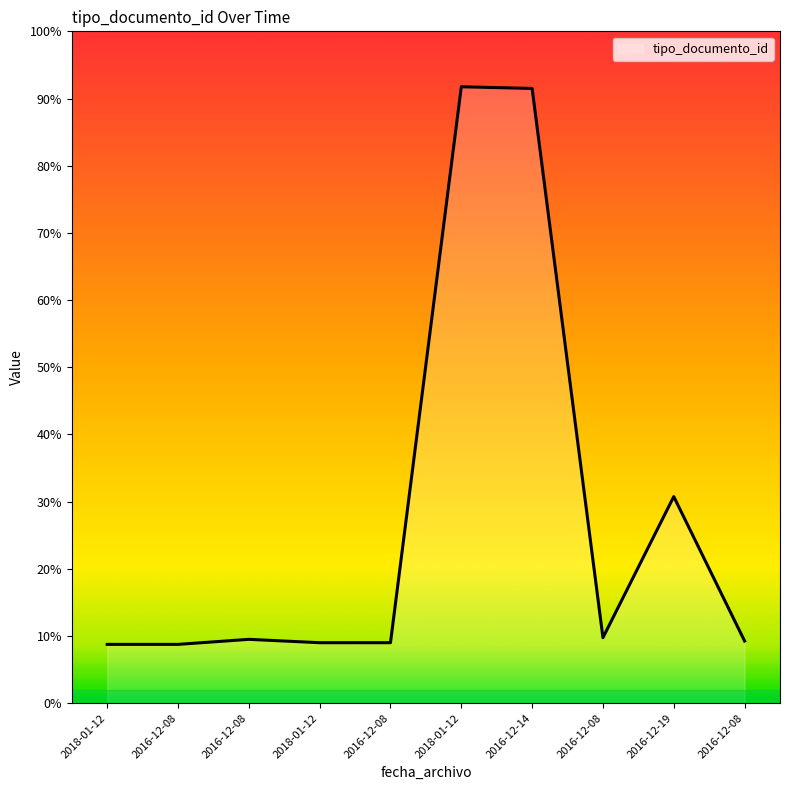

Does the chart display data point markers on the line(s)?

No